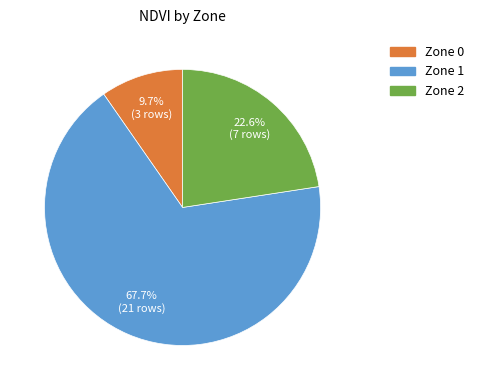

Does Zone 1 account for over 50% of the chart?

Yes